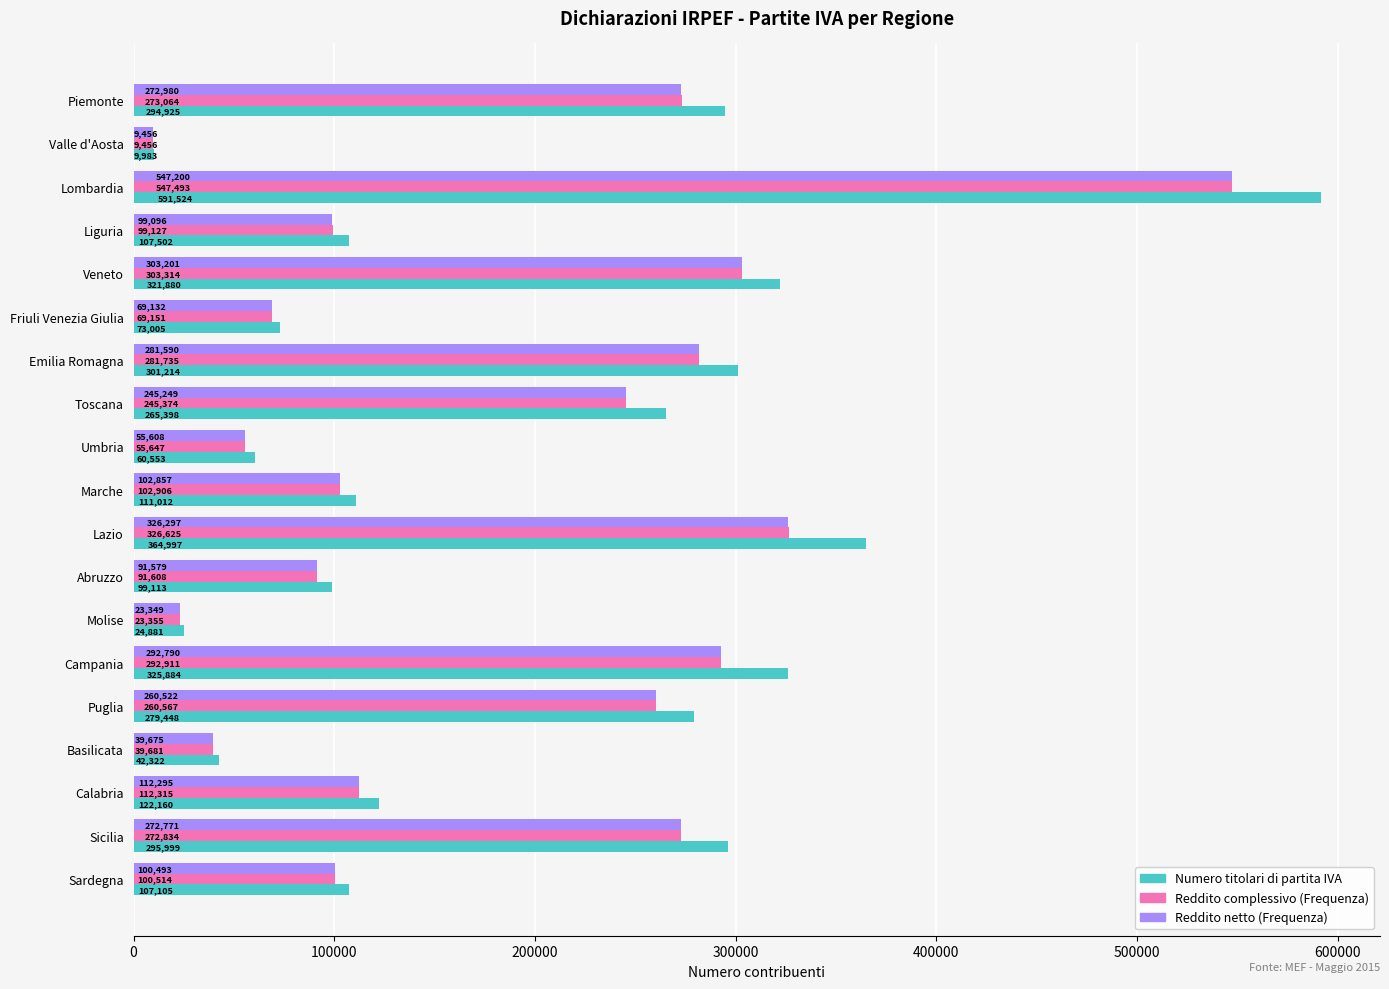

What is the total value across all series at Veneto?

928395